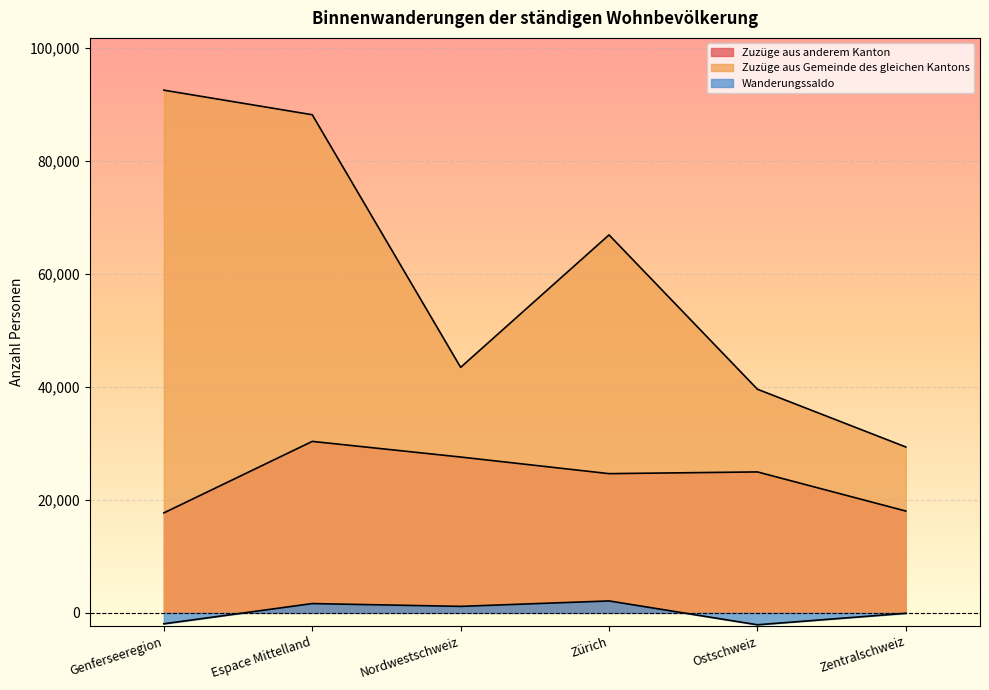

List the labels in order of Wanderungssaldo value, largest first.

Zürich, Espace Mittelland, Nordwestschweiz, Zentralschweiz, Genferseeregion, Ostschweiz